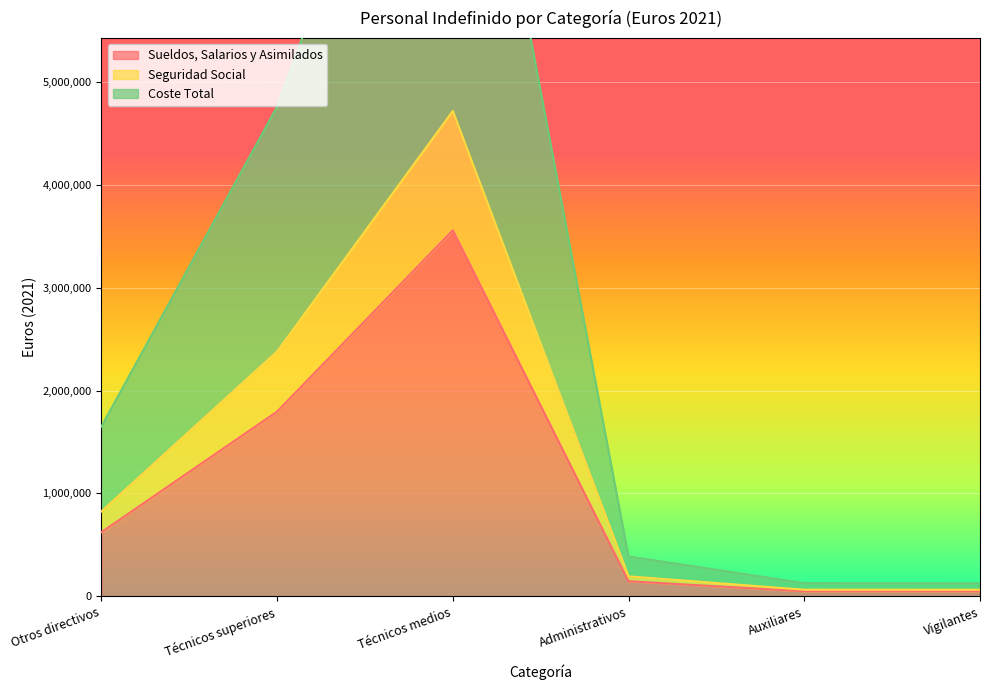

What is the value of the Seguridad Social point at the 4th from the left?

193391